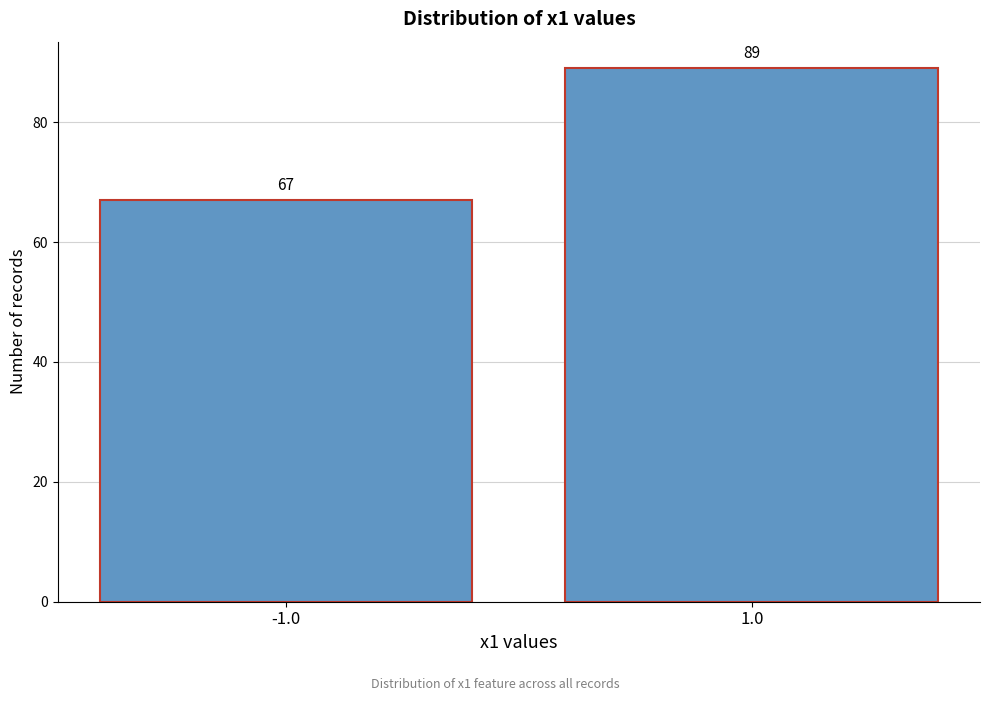

Reading left to right, transcribe all the data shown in this chart.

67	89